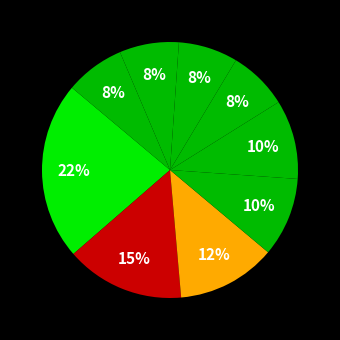

How many slices are in this pie chart?

9